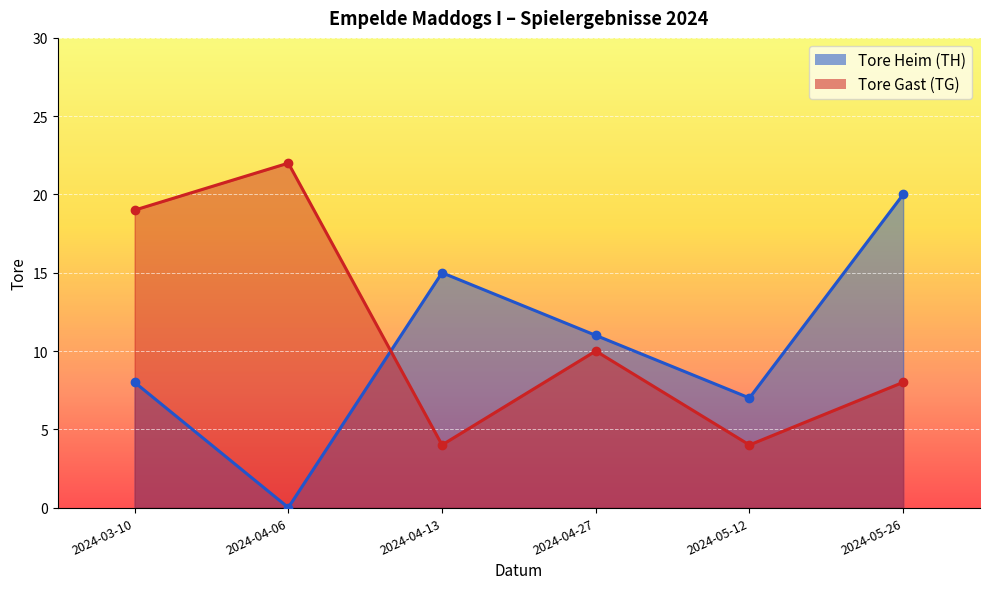

Between 2024-04-27 and 2024-05-26, which series saw the biggest shift?

Tore Heim (TH)